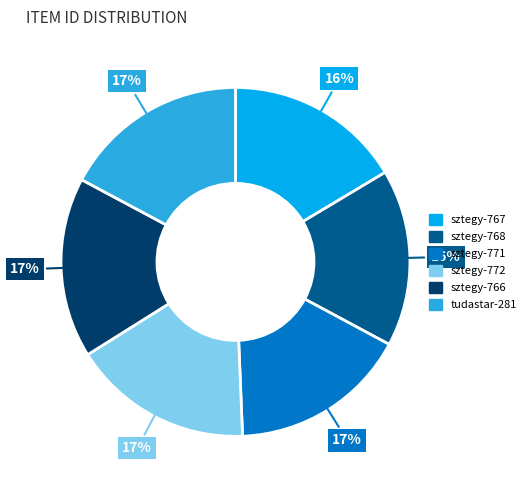

The sztegy-768 slice represents 27% of the pie. True or false?

False